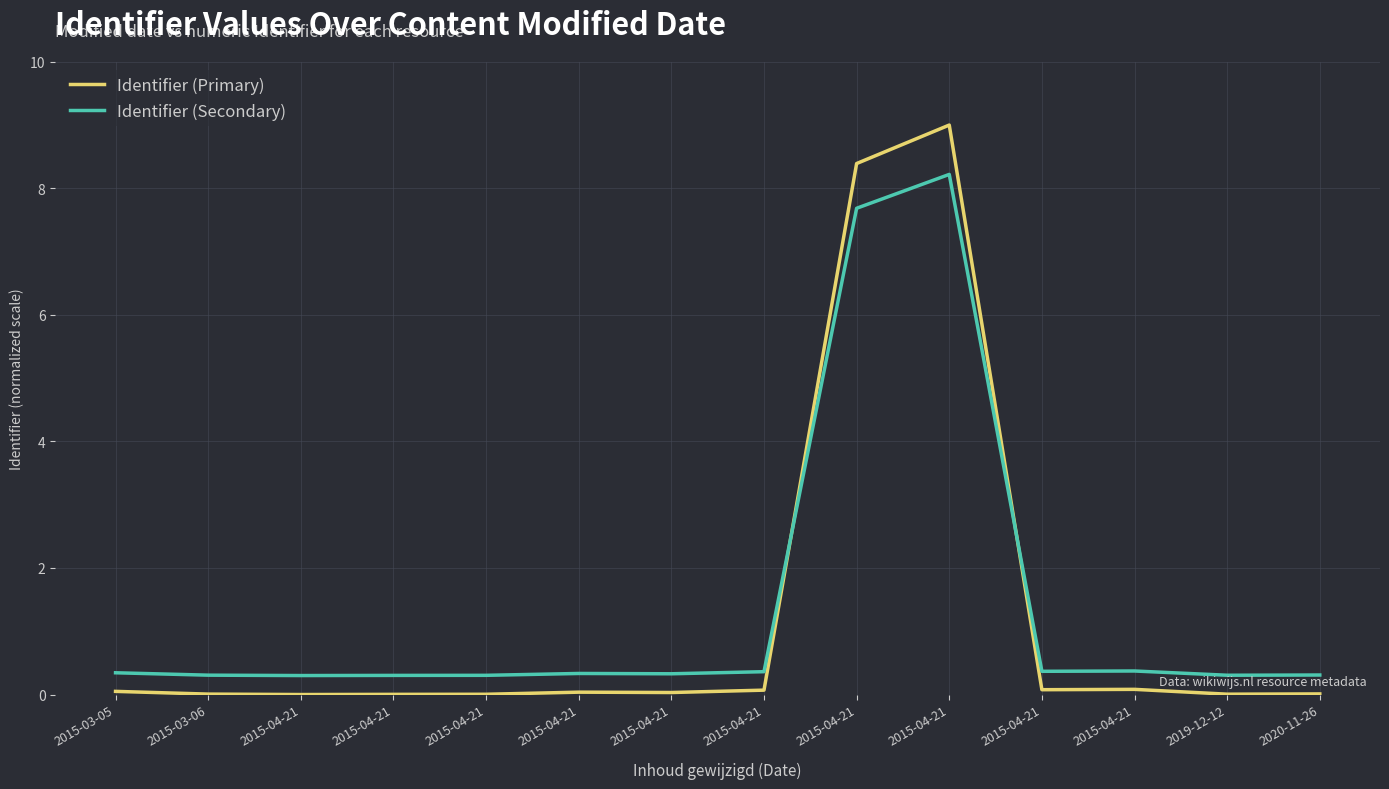

What is the label of the 8th point from the right?

2015-04-21